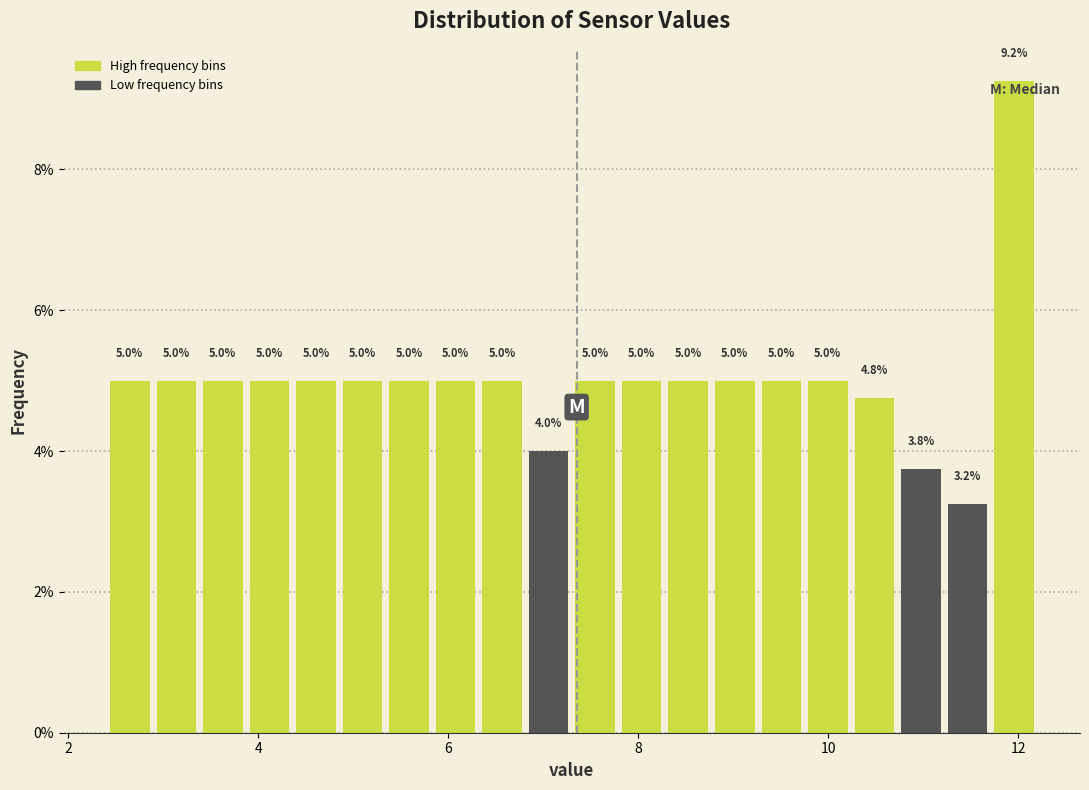

Read against the x-axis, roughly where is the centre of the tallest bar?

12.0